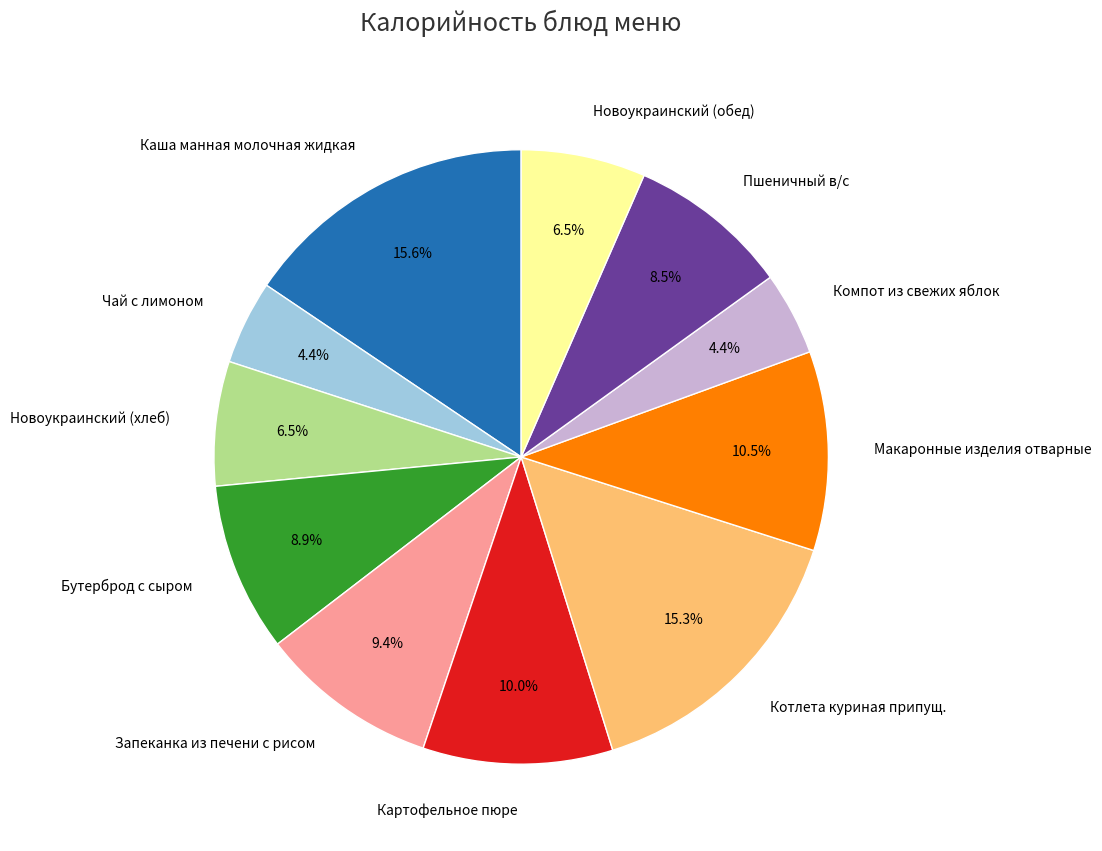

To the nearest percent, what is the combined percentage of Запеканка из печени с рисом and Компот из свежих яблок?

14%